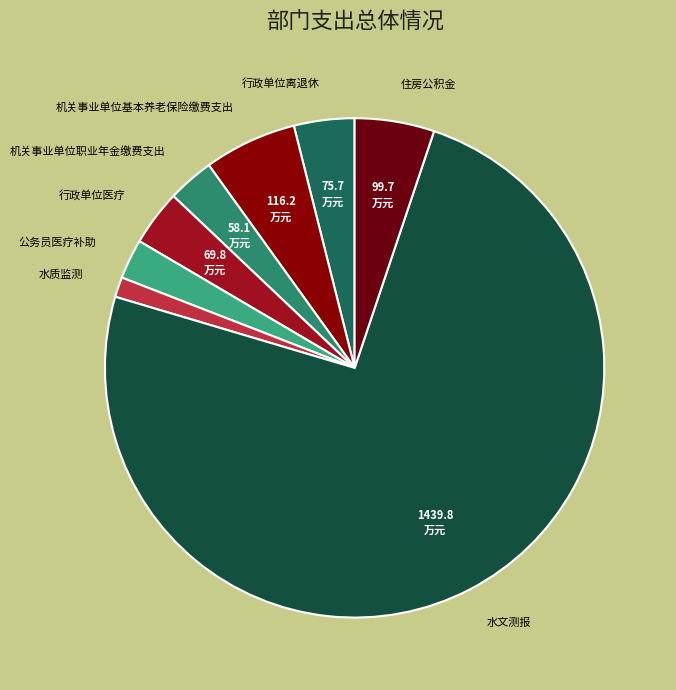

What is the majority slice?

水文测报